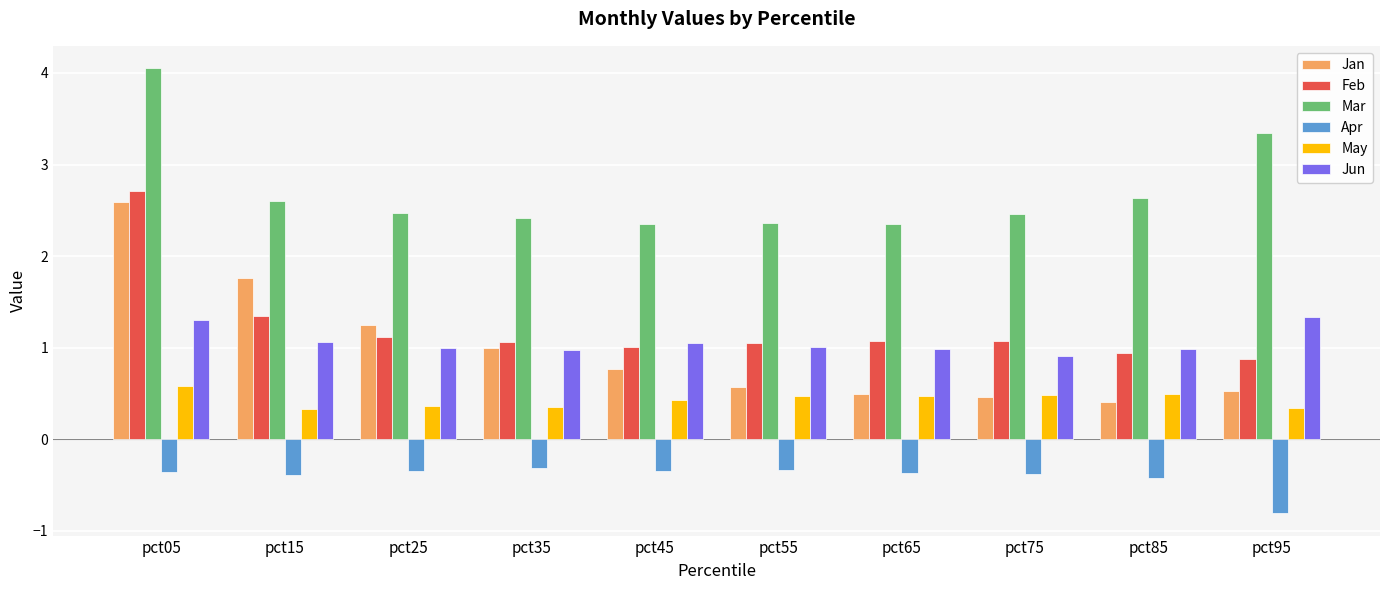

What is the average value of the Jan series?

1.0